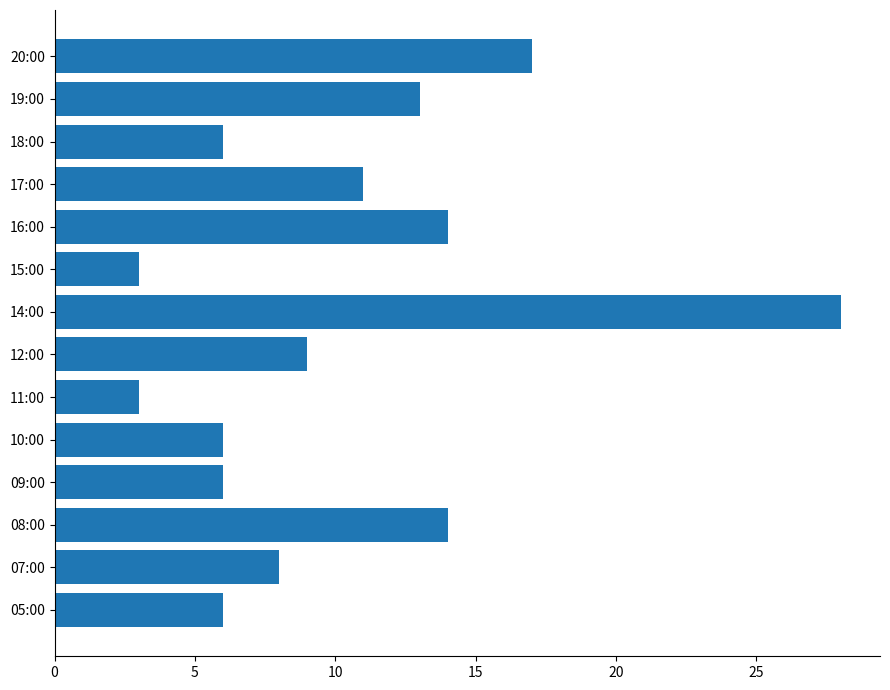

What is the minimum value shown in the chart?

3